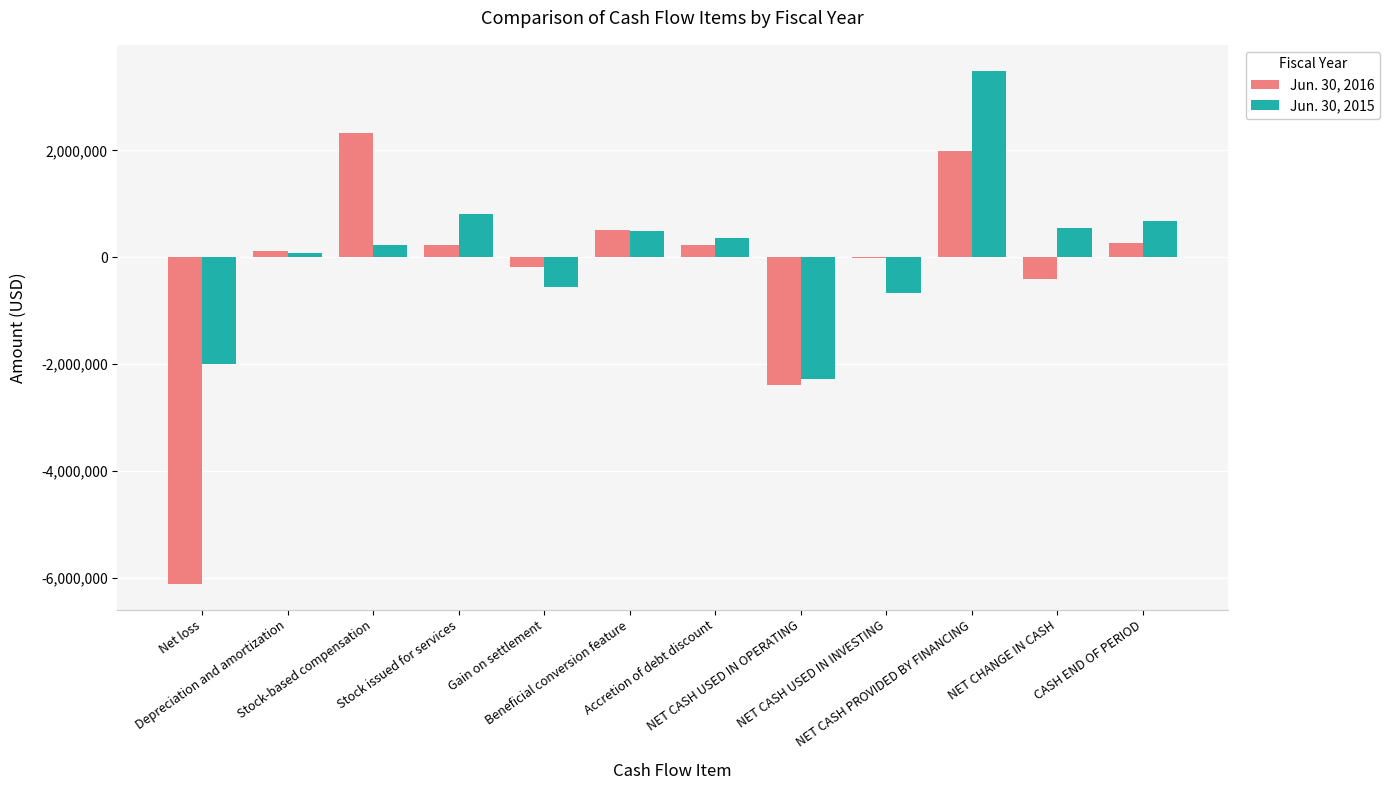

Which series has the widest spread of values?

Jun. 30, 2016